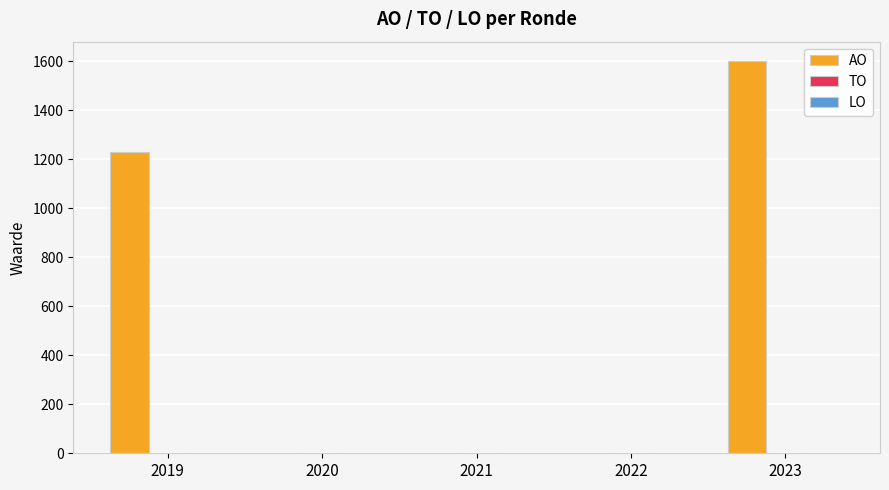

Reading right to left, transcribe all the data shown in this chart.

2023=1600	2022=0	2021=0	2020=0	2019=1230